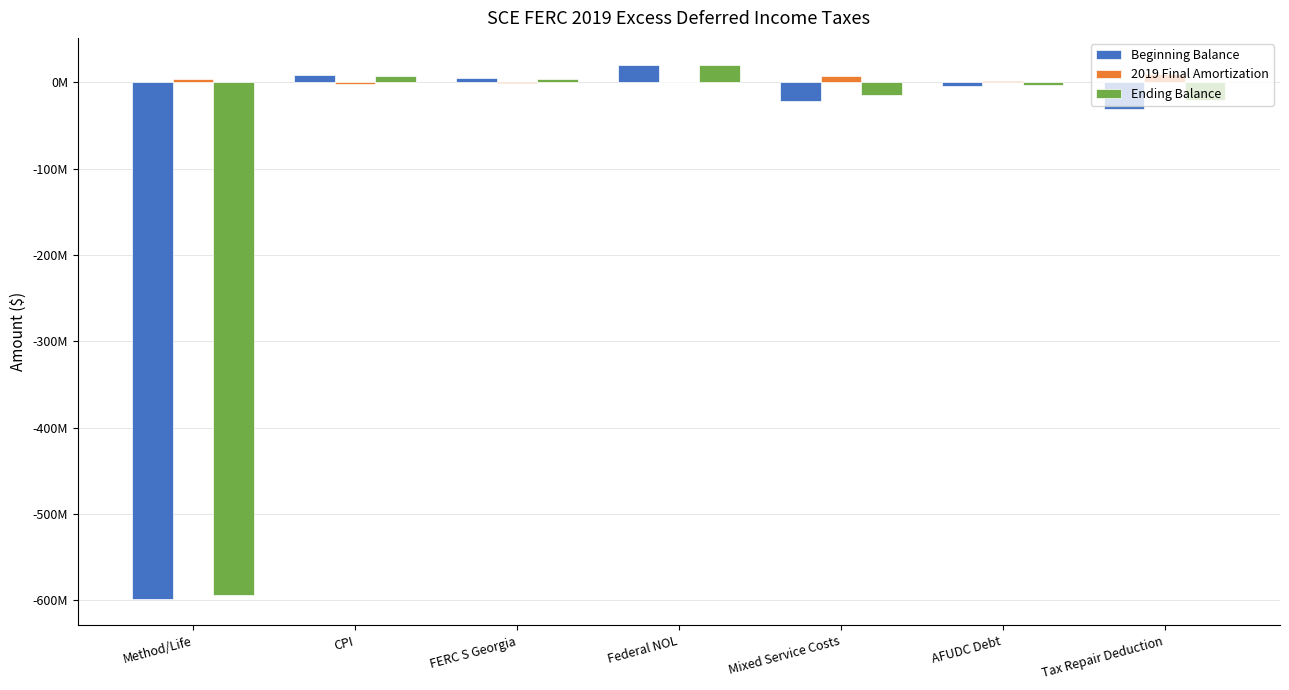

What is the difference between the Beginning Balance values at Method/Life and CPI?

607044054